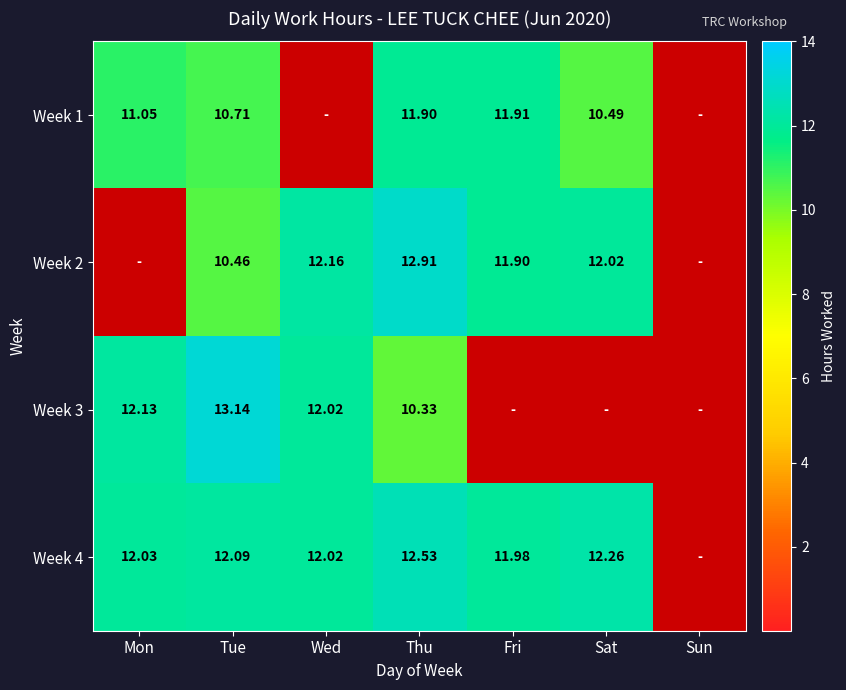

At which category does the chart reach its peak across all series?

Tue